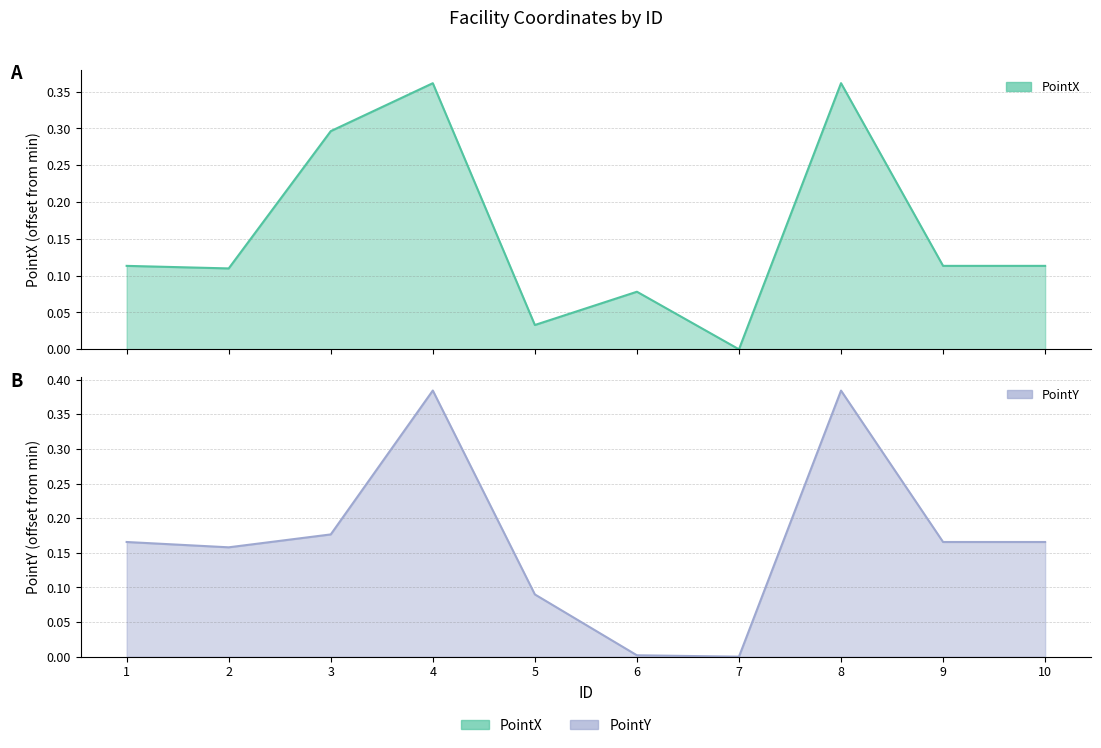

True or false: PointX has a value of 0.0 at 7.

True